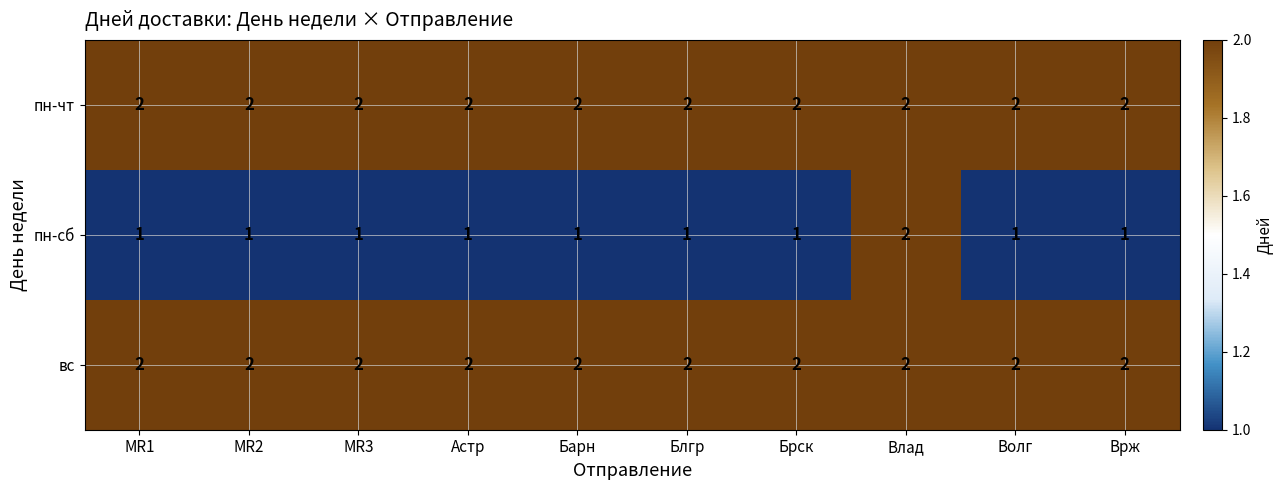

Which series has the widest spread of values?

пн-сб